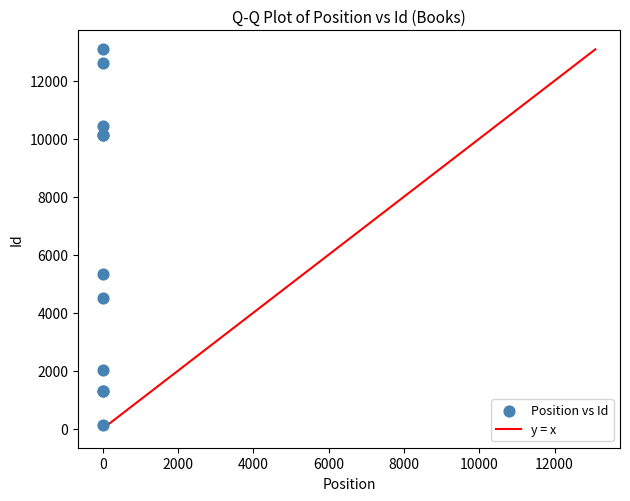

What Y value in the scatter plot is closest to 6601?

5326